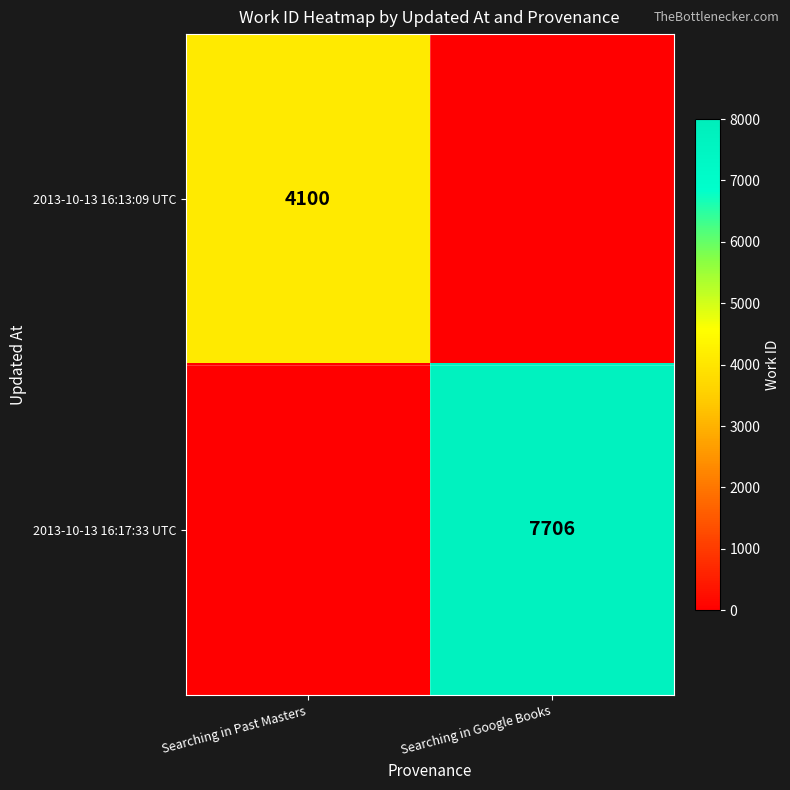

The 2013-10-13 16:13:09 UTC series shows 1820 at Searching in Past Masters. True or false?

False